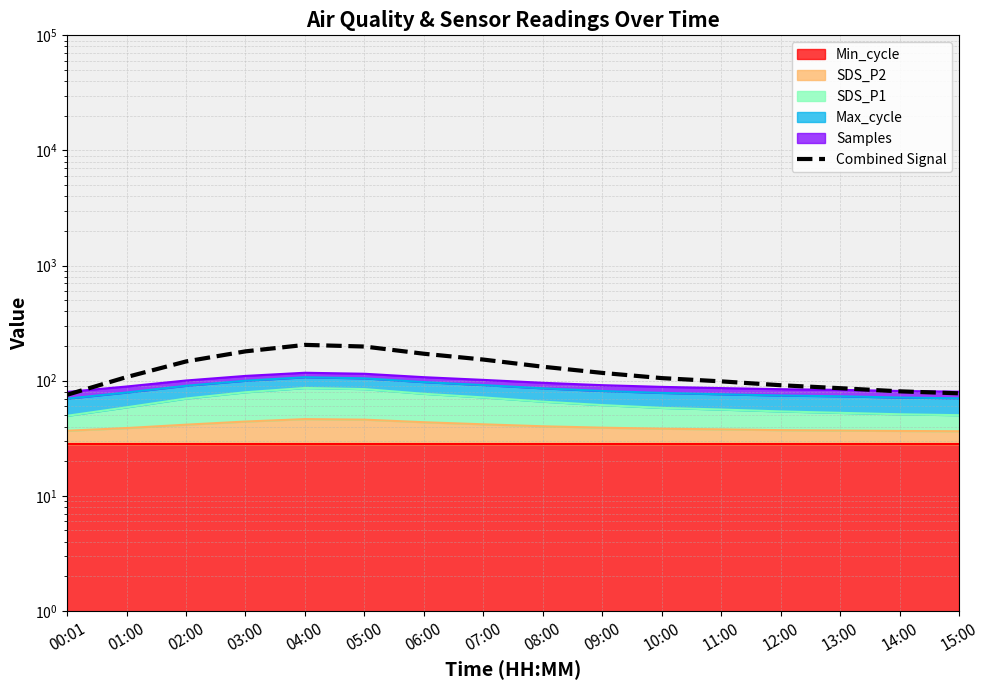

What is the difference between the second highest and second lowest values?

120.4